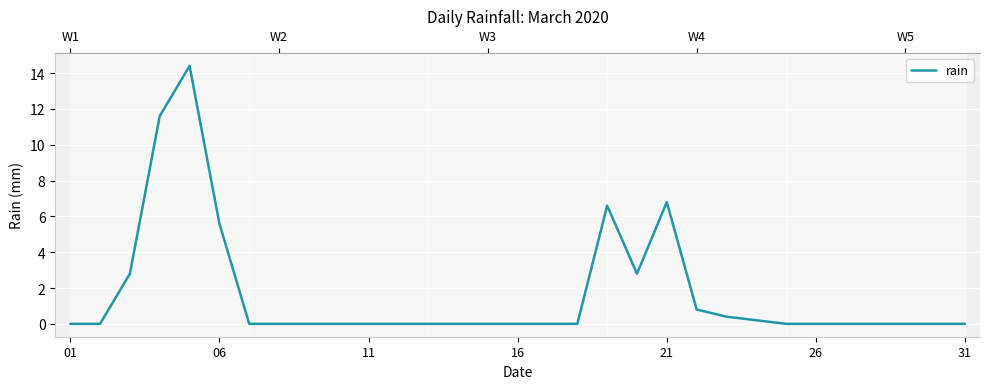

How many data points does each series have?

31